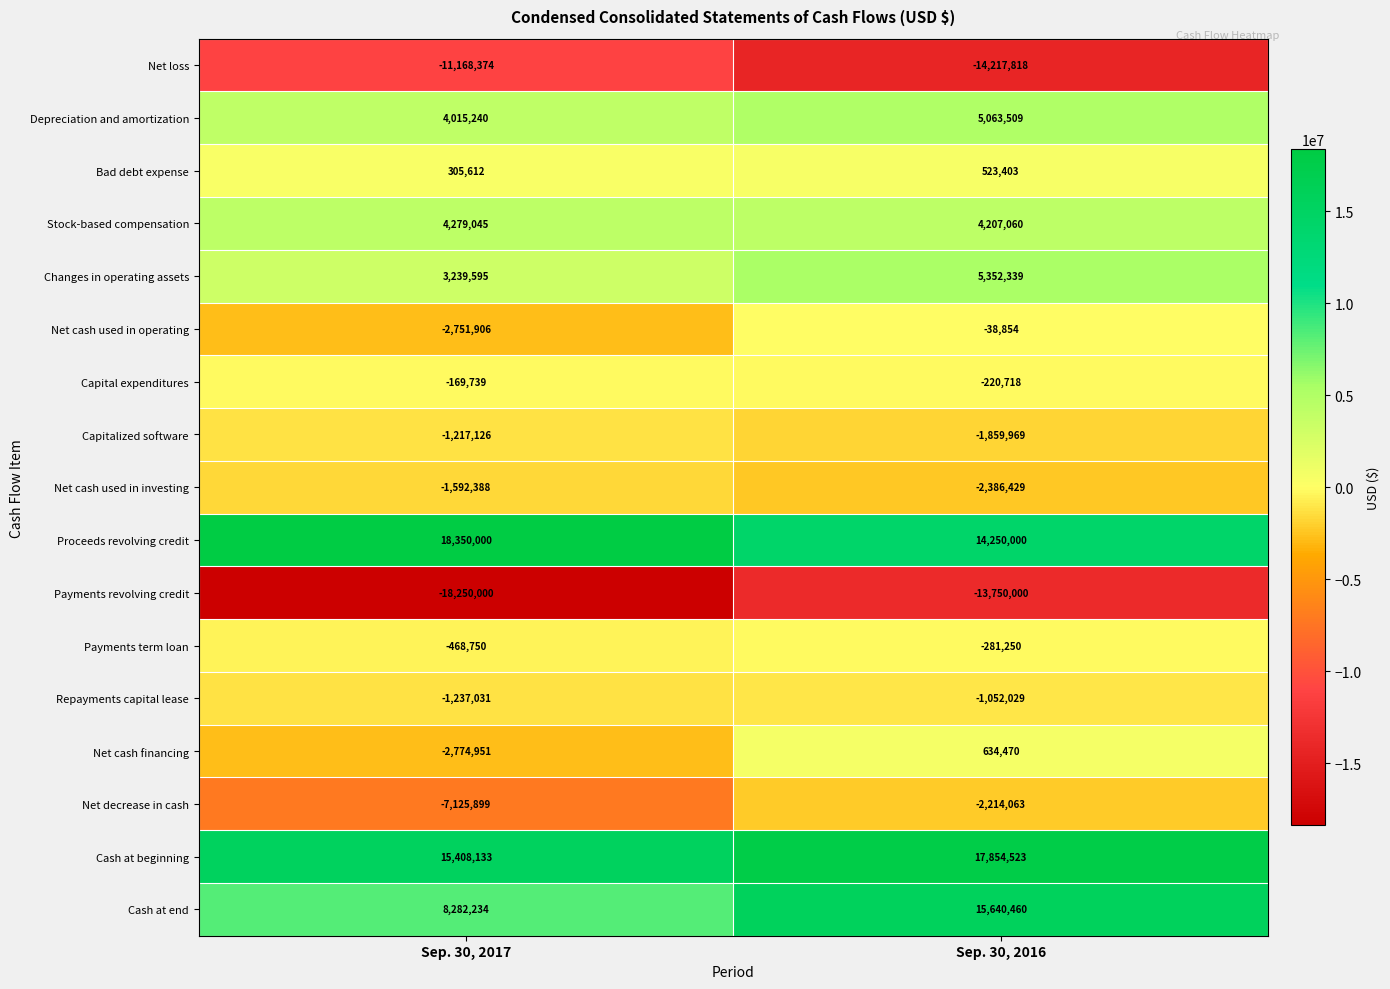

Which series changed the most between Sep. 30, 2017 and Sep. 30, 2016?

Cash at end